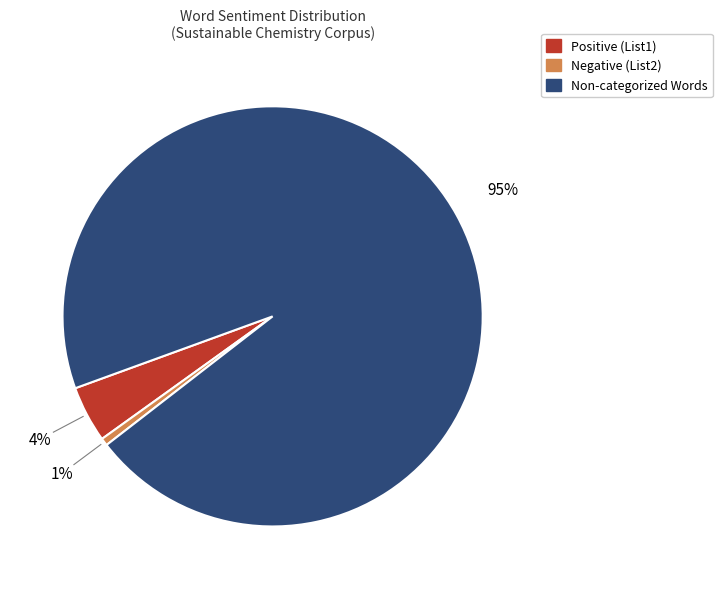

To the nearest percent, what is the difference between the largest and smallest slice percentages?

94%